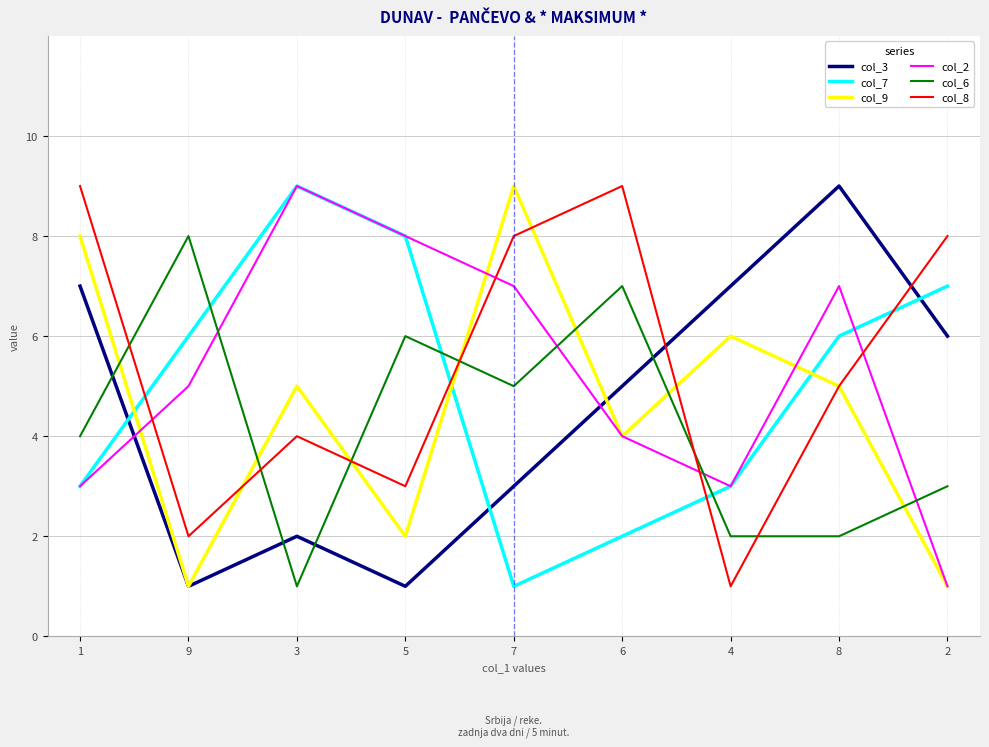

Between 7 and 6, which series saw the biggest shift?

col_9